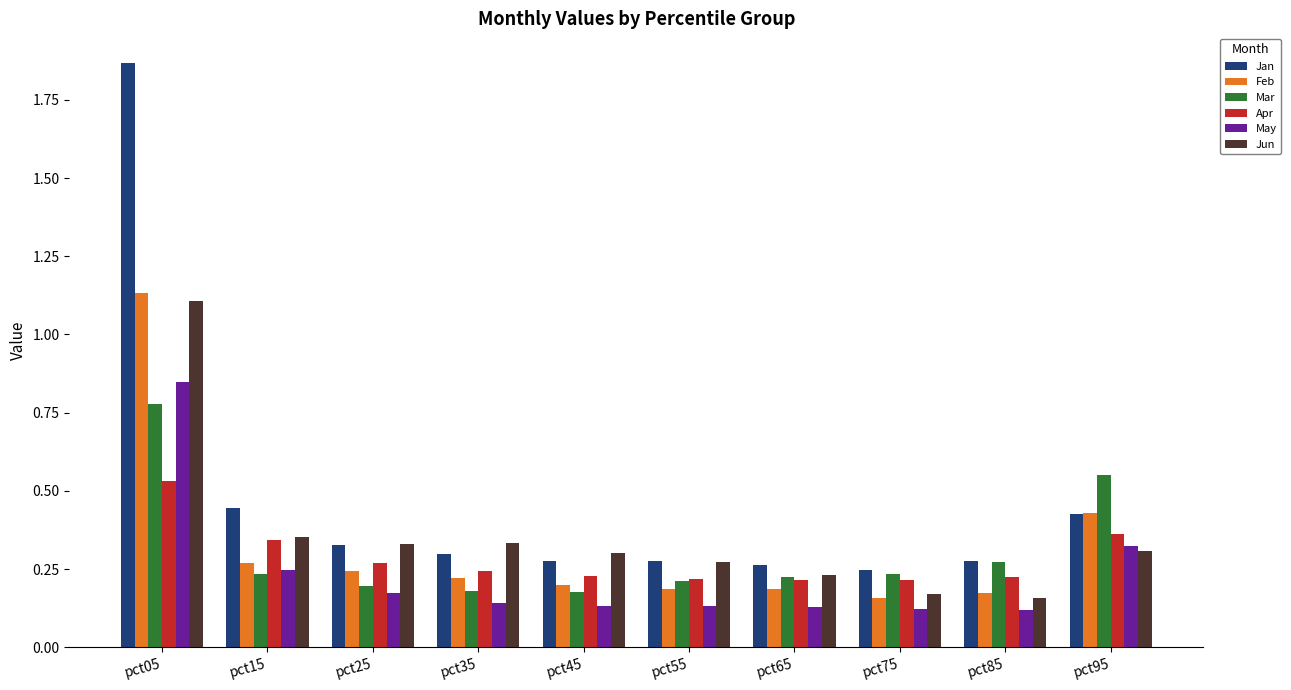

How many May values are between 0 and 1?

10